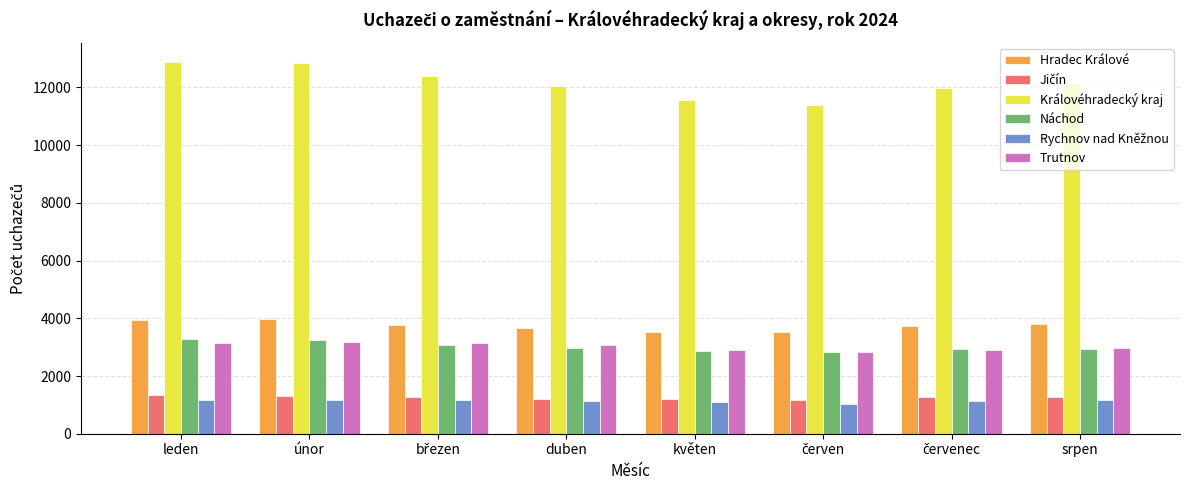

Does the chart contain any negative values?

No